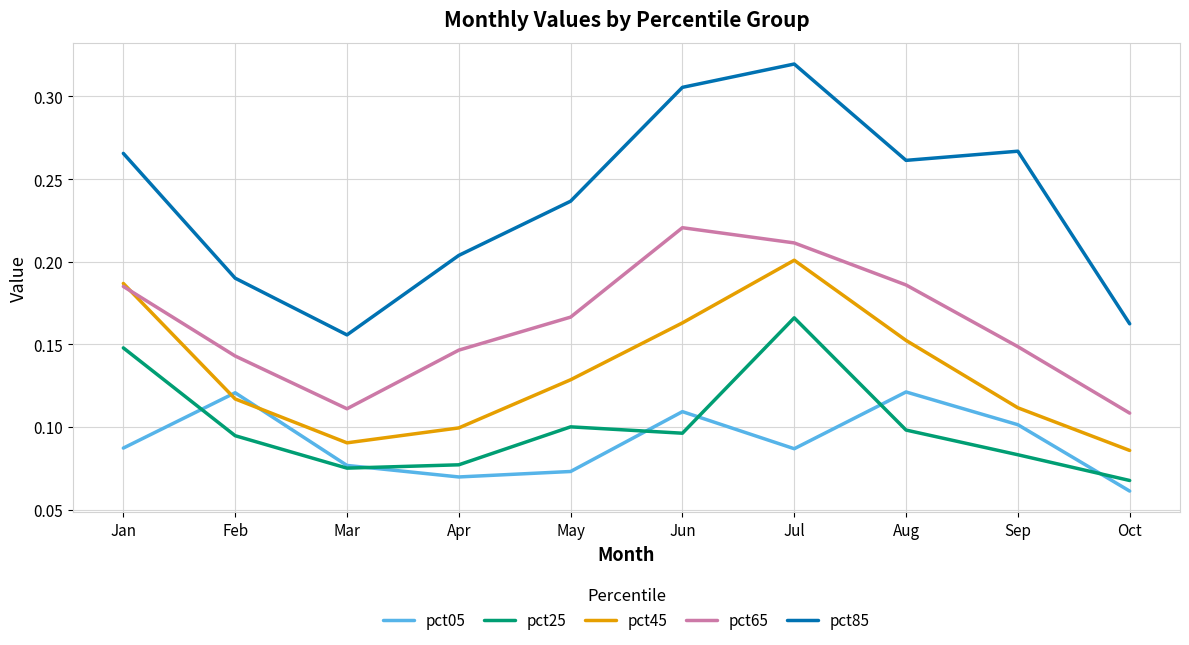

What are all the series names shown in the legend?

pct05, pct25, pct45, pct65, pct85